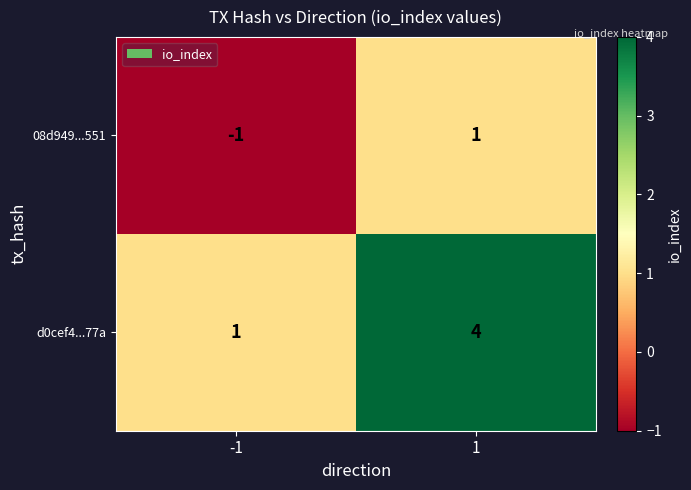

Is it true that d0cef4...77a equals 0 at -1?

False